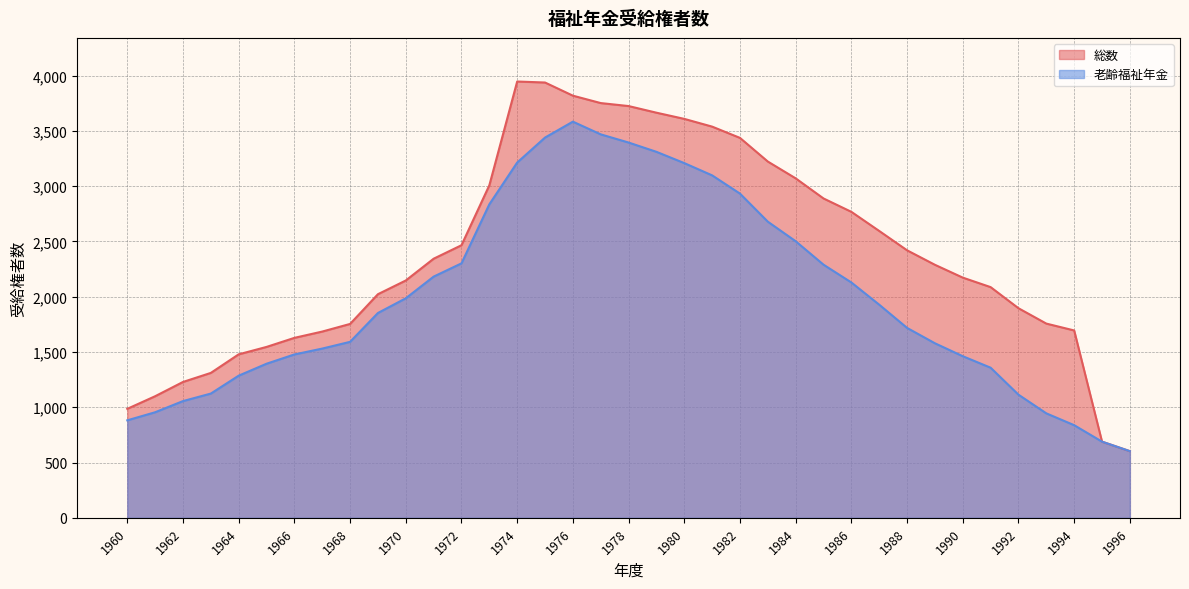

True or false: 総数 and 老齢福祉年金 intersect in this chart.

False